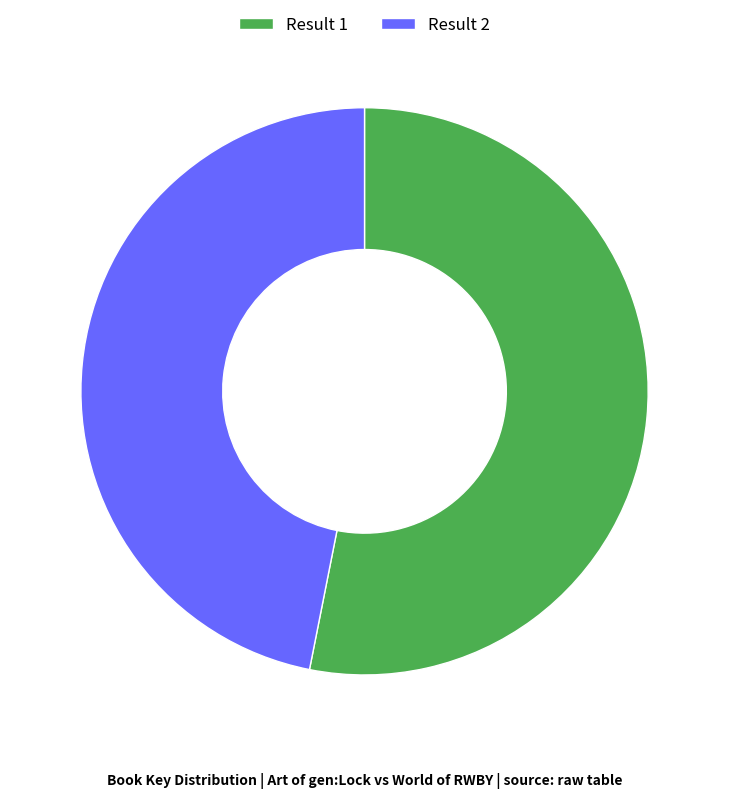

Between Result 1 and Result 2, which is larger?

Result 1